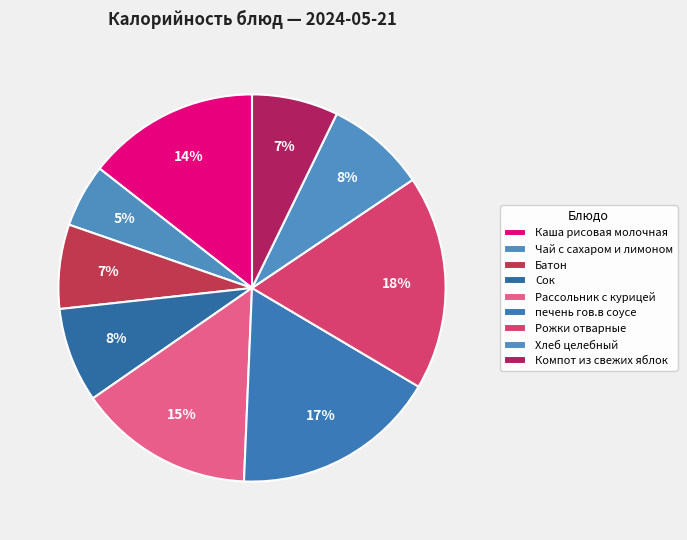

How many segments does this pie chart have?

9